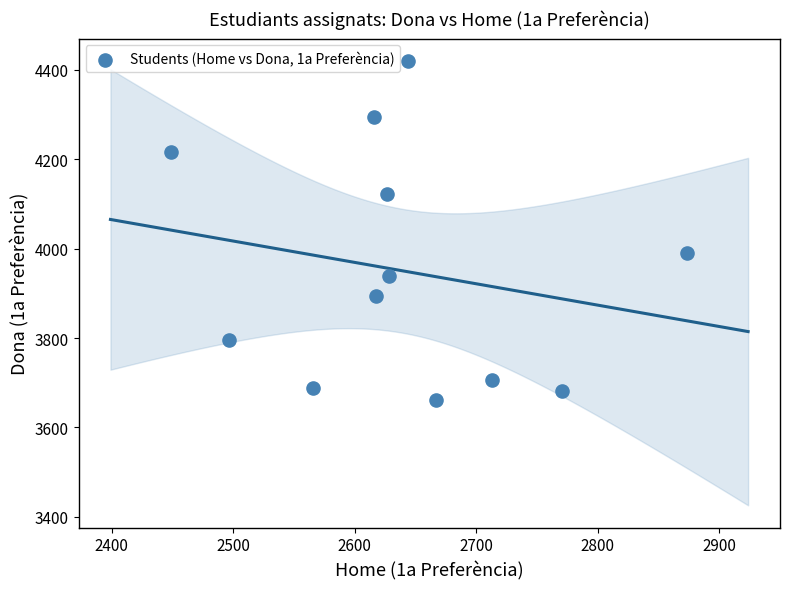

What Y value in the scatter plot is closest to 4040?

3991